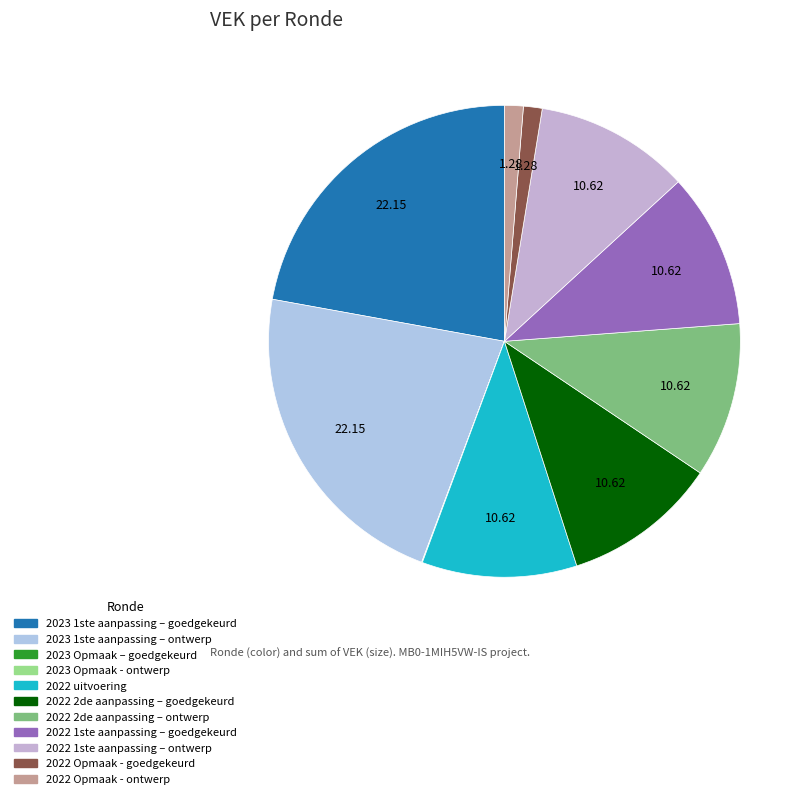

Does any single category account for the majority?

No